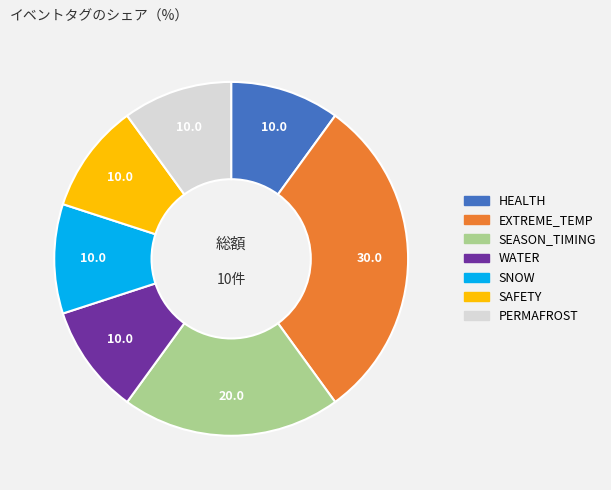

Is the sum of SEASON_TIMING and SNOW greater than half?

No